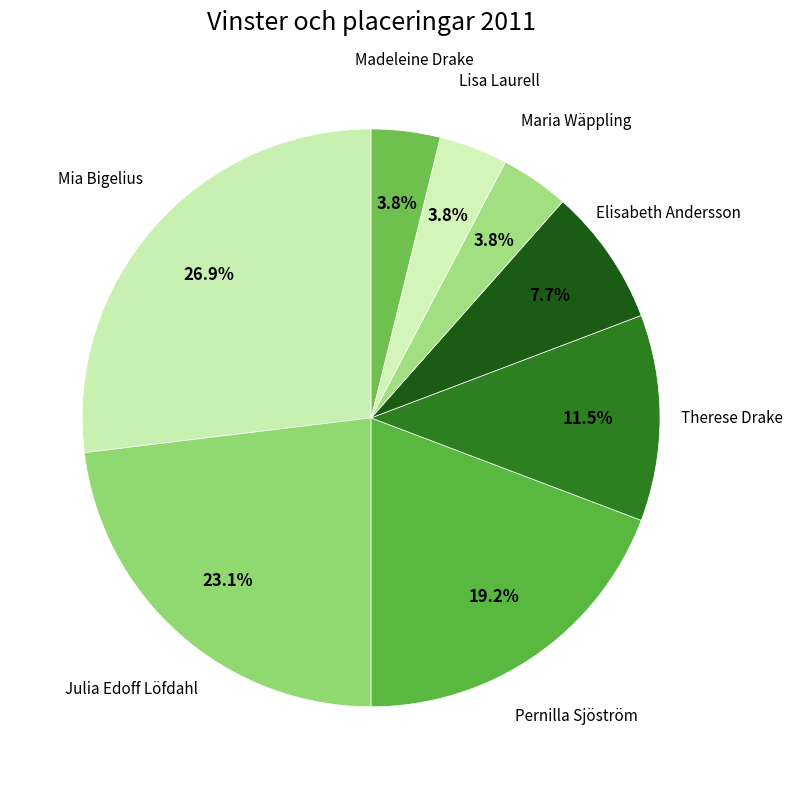

To the nearest percent, what is the difference between the largest and smallest slice percentages?

23%